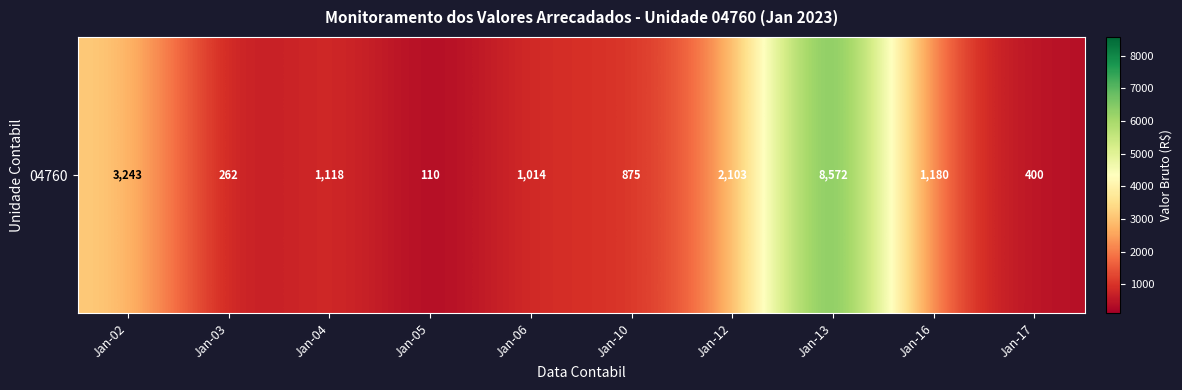

Which label corresponds to the largest value in the chart?

Jan-13